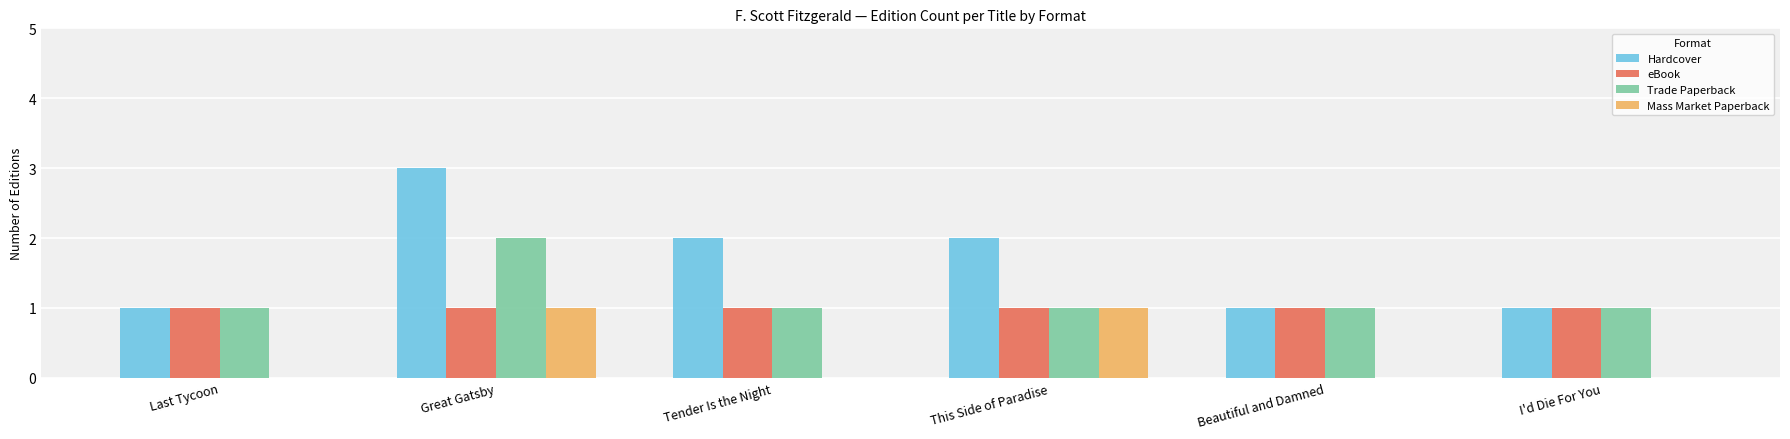

Is it true that eBook equals 1 at Last Tycoon?

True